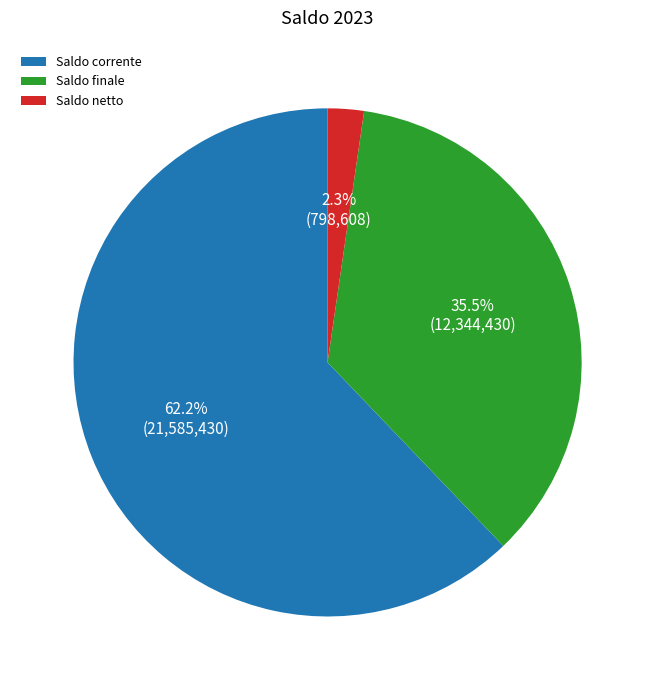

Which category has the biggest portion of the pie?

Saldo corrente